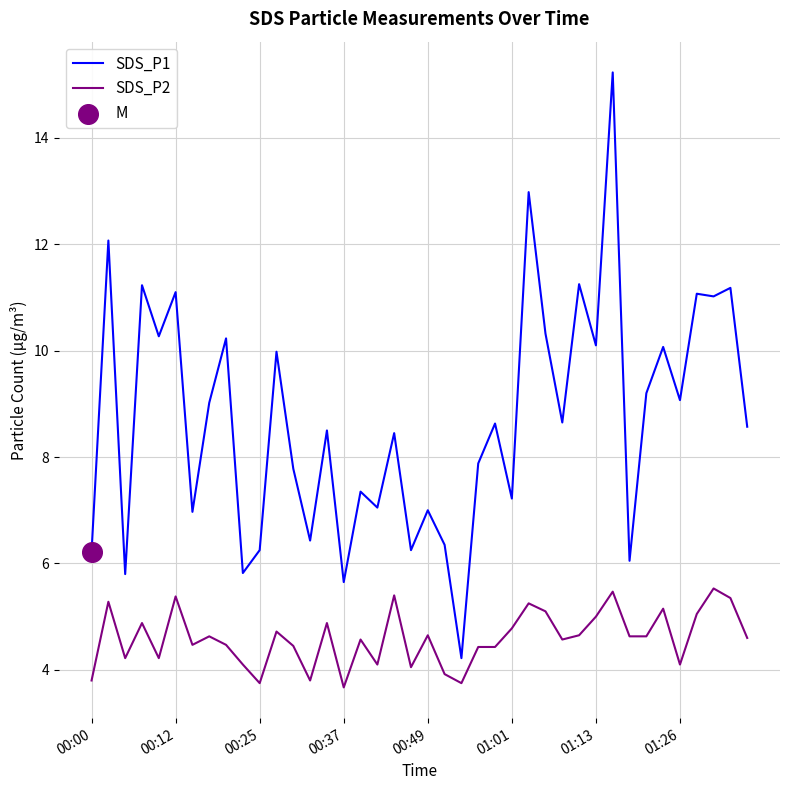

What is the greatest value displayed?

15.2